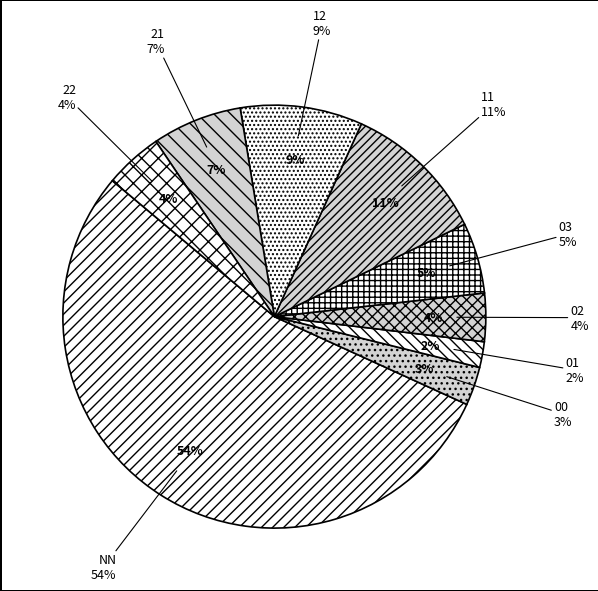

Is there a majority slice in this chart?

Yes